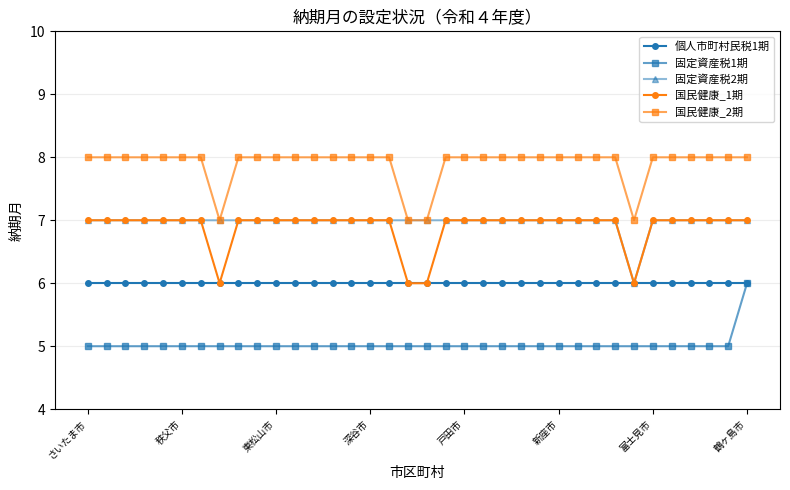

True or false: 個人市町村民税1期 and 国民健康_2期 cross at least once.

False